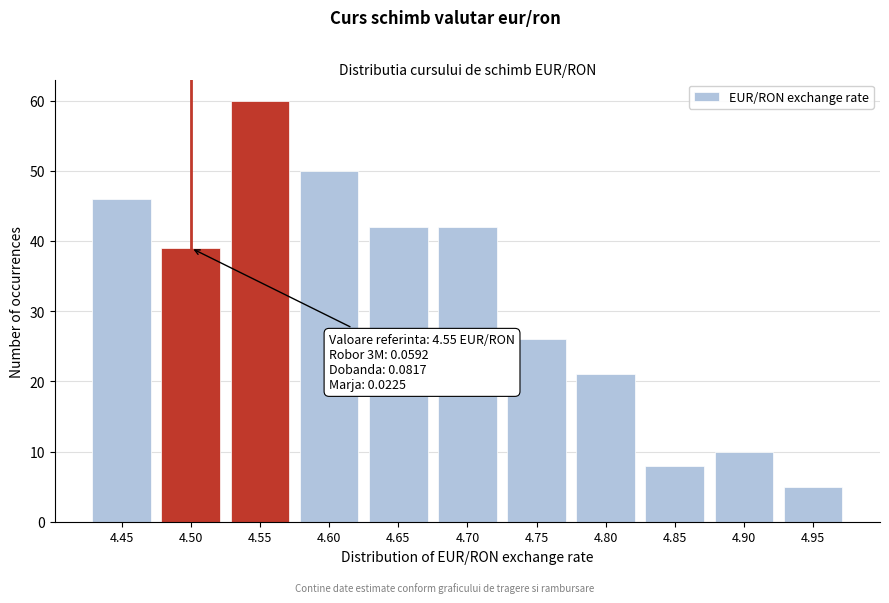

Reading left to right, list all the values displayed in this chart.

46	39	60	50	42	42	26	21	8	10	5